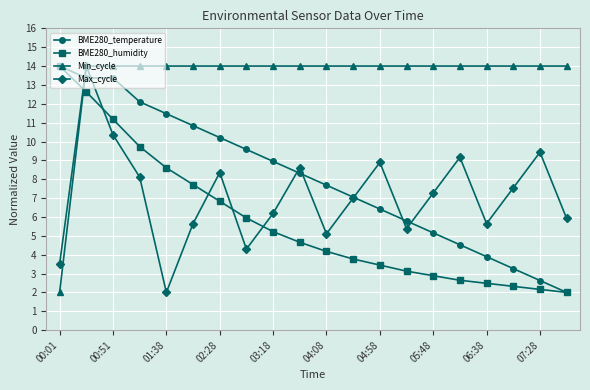

What are all the series names shown in the legend?

BME280_temperature, BME280_humidity, Min_cycle, Max_cycle